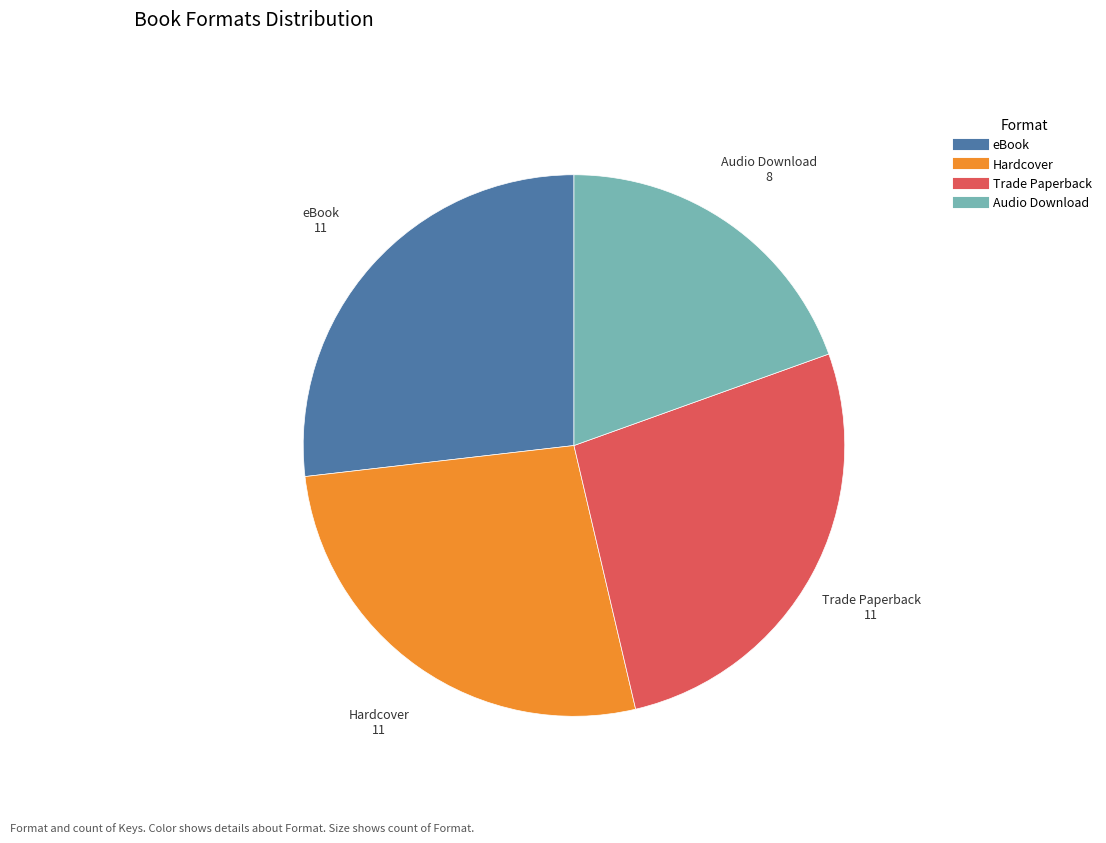

Count the number of slices in the pie.

4